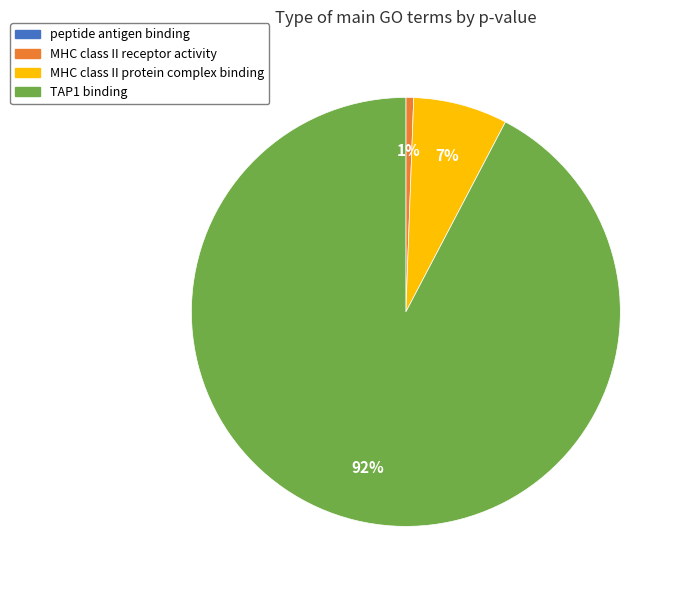

Is there any slice that represents more than half of the pie?

Yes